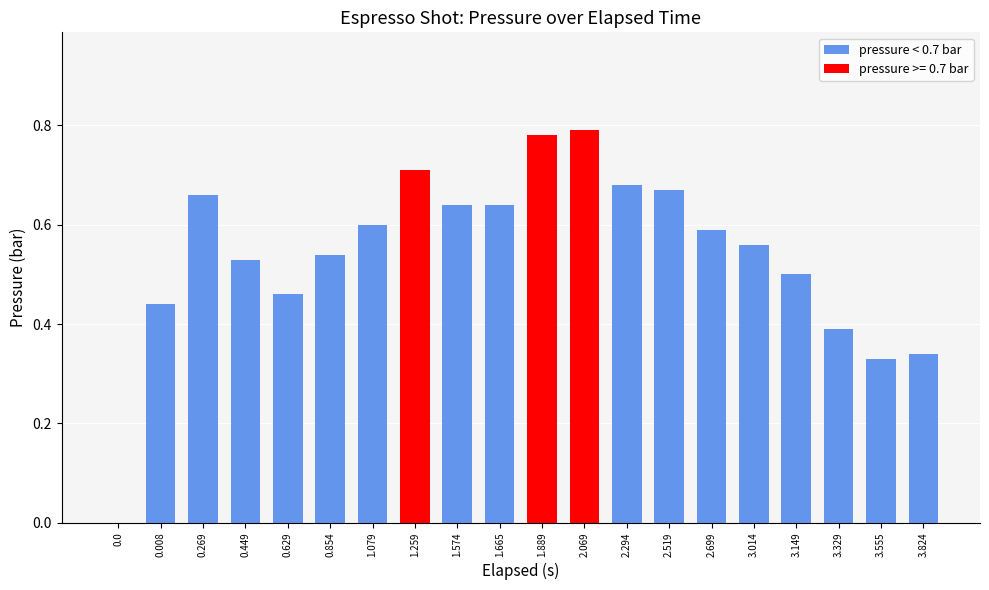

What is the sum of the values at 1.079 and 0.269?

1.3